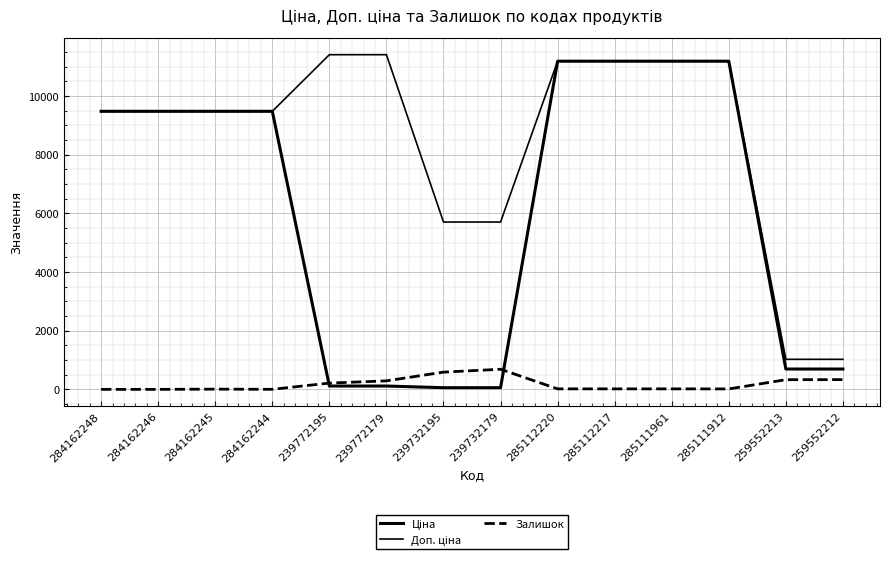

True or false: Ціна has more than 0 points higher than both neighbors.

False